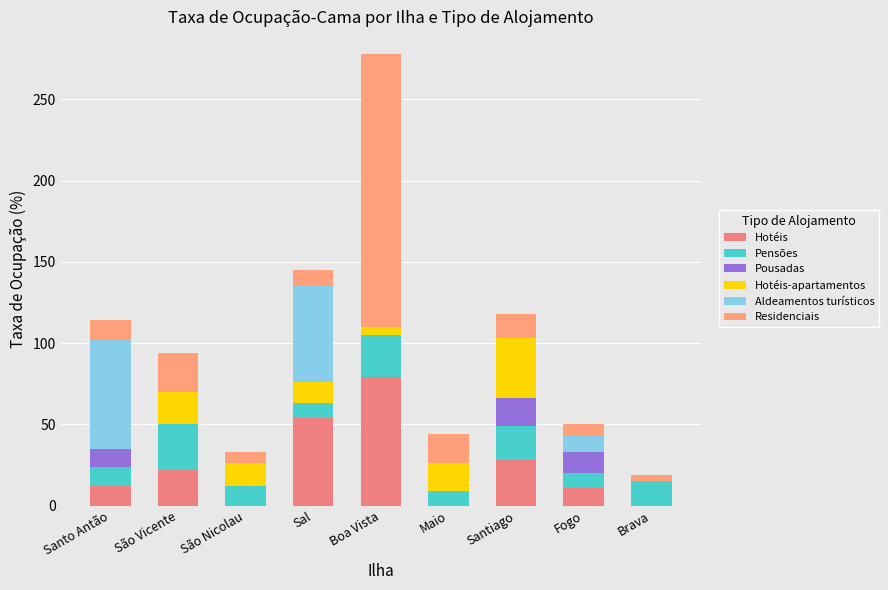

What is the sum of all Pousadas values?

41